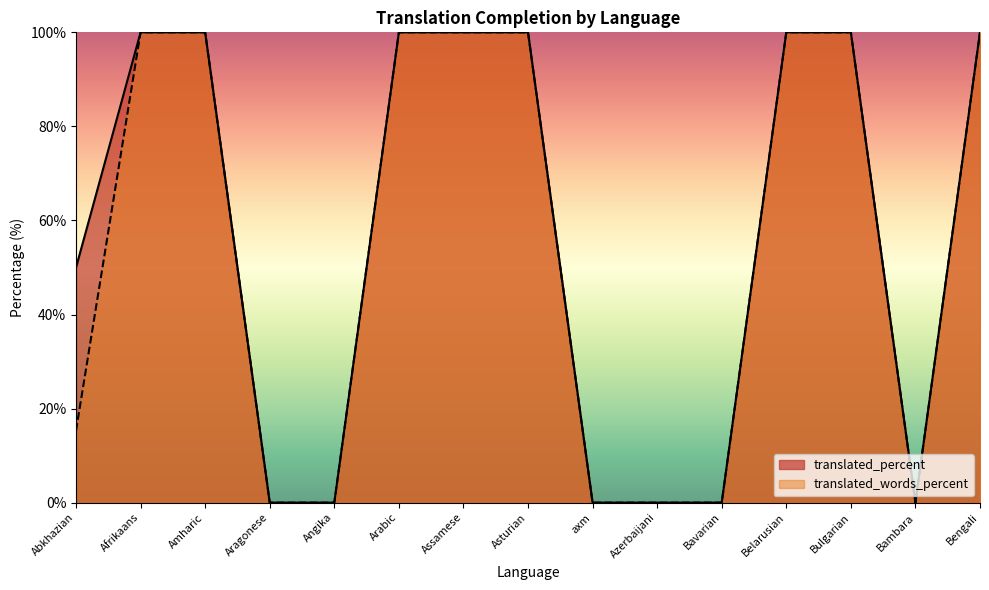

Reading right to left, transcribe all the data shown in this chart.

translated_percent: Bengali=100.0	Bambara=0.0	Bulgarian=100.0	Belarusian=100.0	Bavarian=0.0	Azerbaijani=0.0	axm=0.0	Asturian=100.0	Assamese=100.0	Arabic=100.0	Angika=0.0	Aragonese=0.0	Amharic=100.0	Afrikaans=100.0	Abkhazian=50.0
translated_words_percent: Bengali=100.0	Bambara=0.0	Bulgarian=100.0	Belarusian=100.0	Bavarian=0.0	Azerbaijani=0.0	axm=0.0	Asturian=100.0	Assamese=100.0	Arabic=100.0	Angika=0.0	Aragonese=0.0	Amharic=100.0	Afrikaans=100.0	Abkhazian=15.3